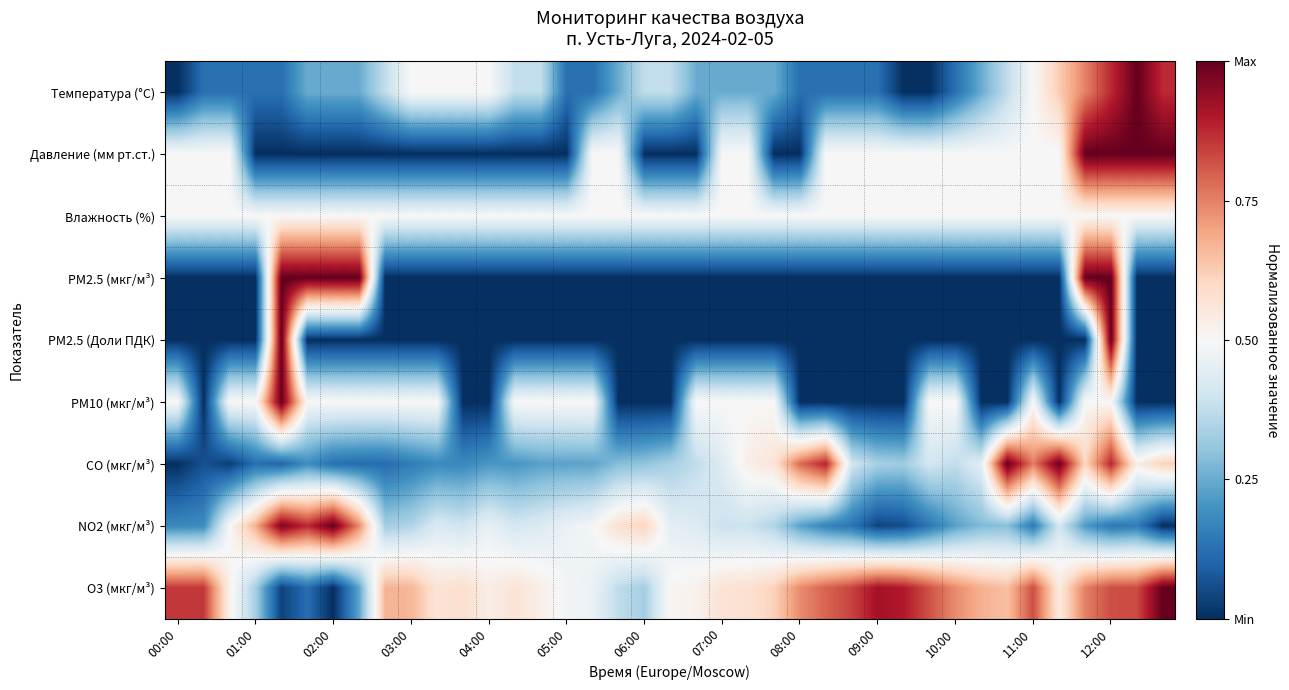

At how many categories does at least one series exceed 0?

39